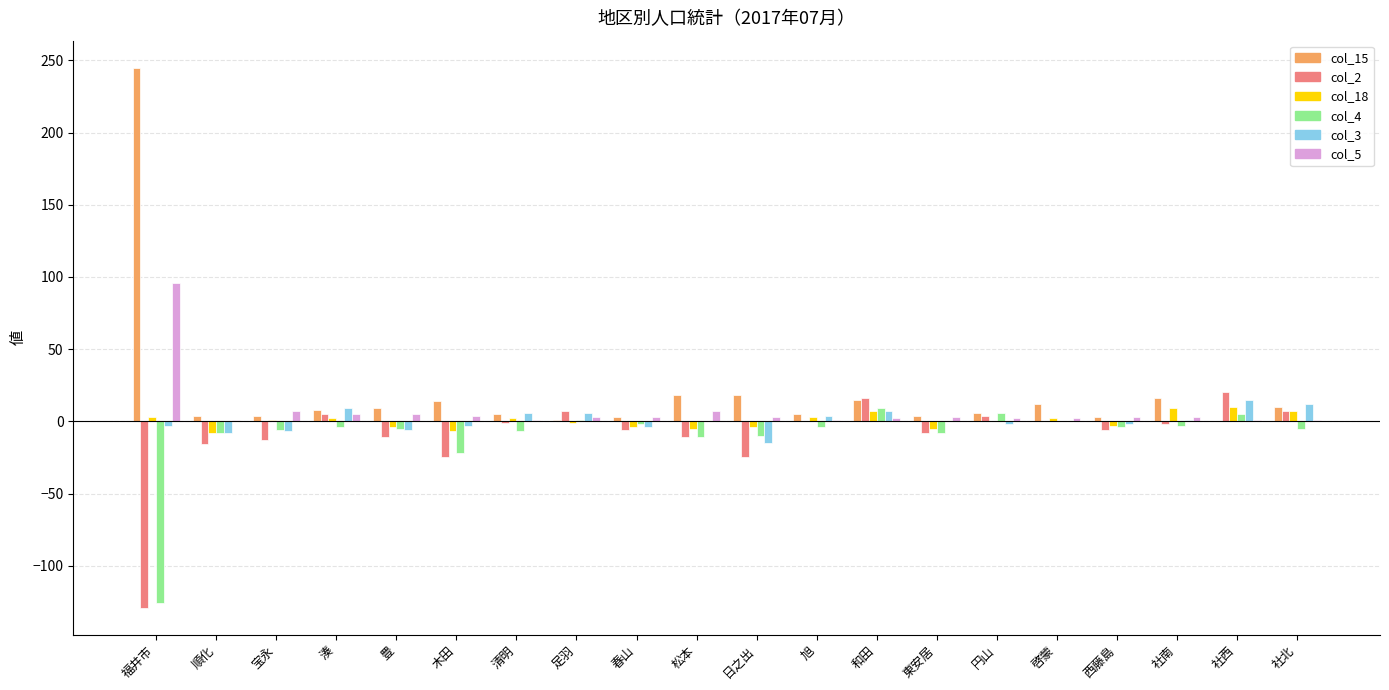

Which category has the highest value across all series?

福井市